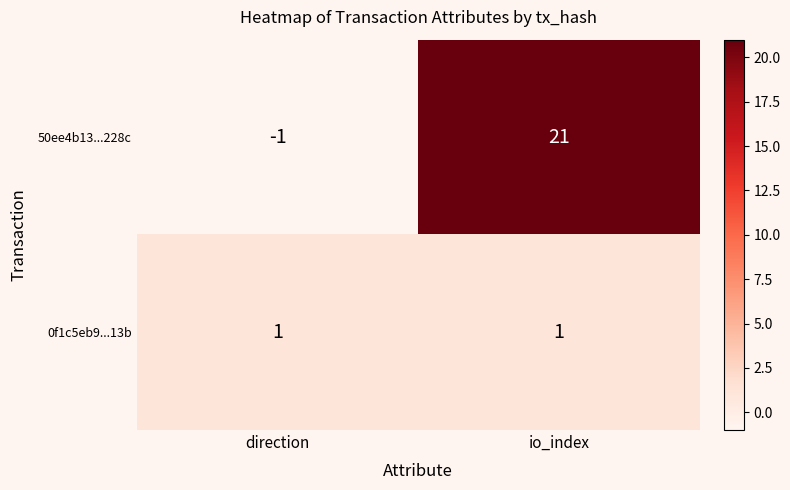

What is the spread (max minus min) of values at io_index?

20